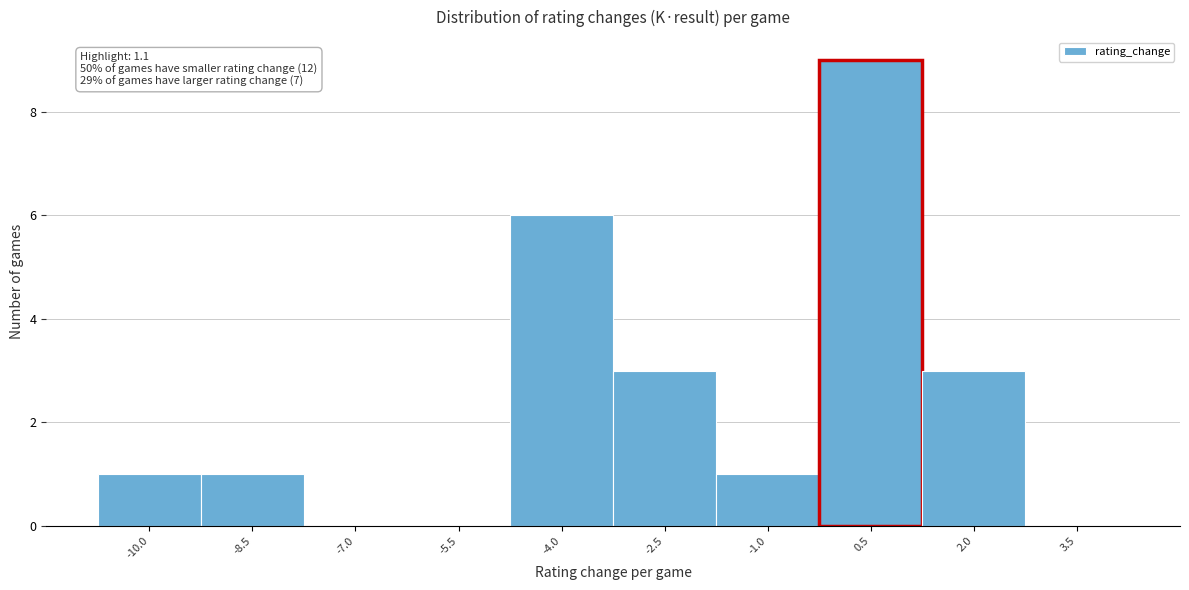

Reading right to left, extract all data points from this chart.

3.5=0	2.0=3	0.5=9	-1.0=1	-2.5=3	-4.0=6	-5.5=0	-7.0=0	-8.5=1	-10.0=1